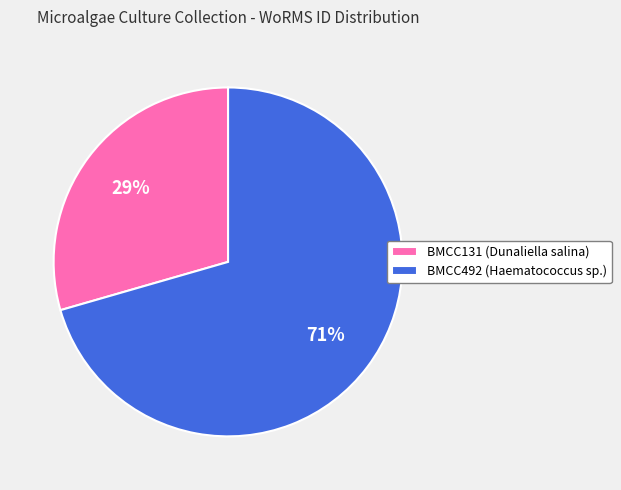

True or false: BMCC131 accounts for 29% of the total.

True